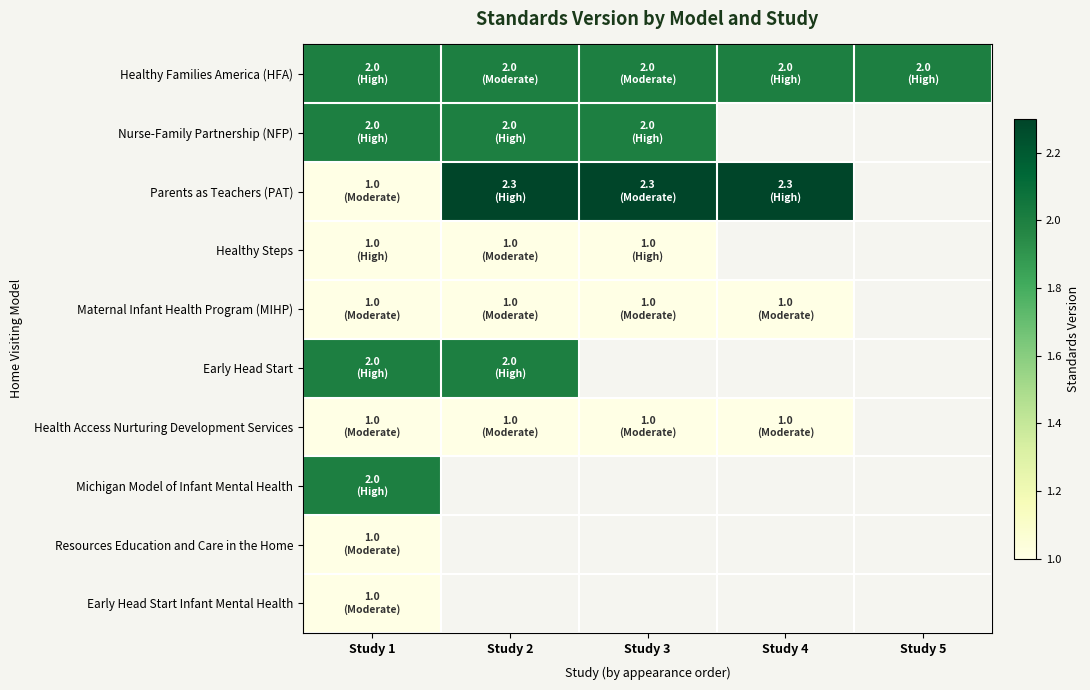

Which series has the largest total across all categories?

Healthy Families America (HFA)